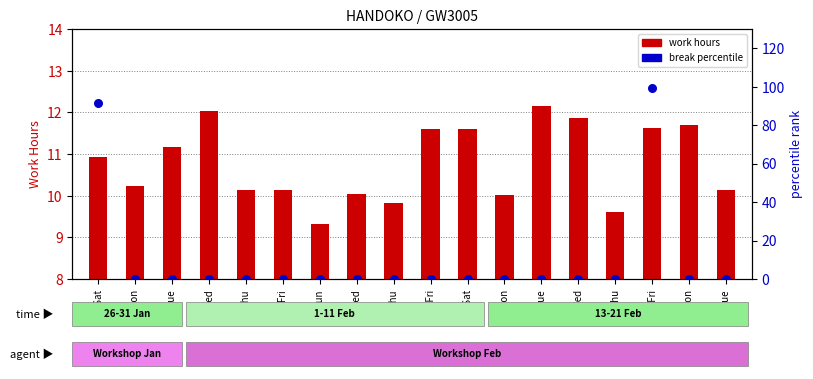

Which series contains the highest Y value?

break %